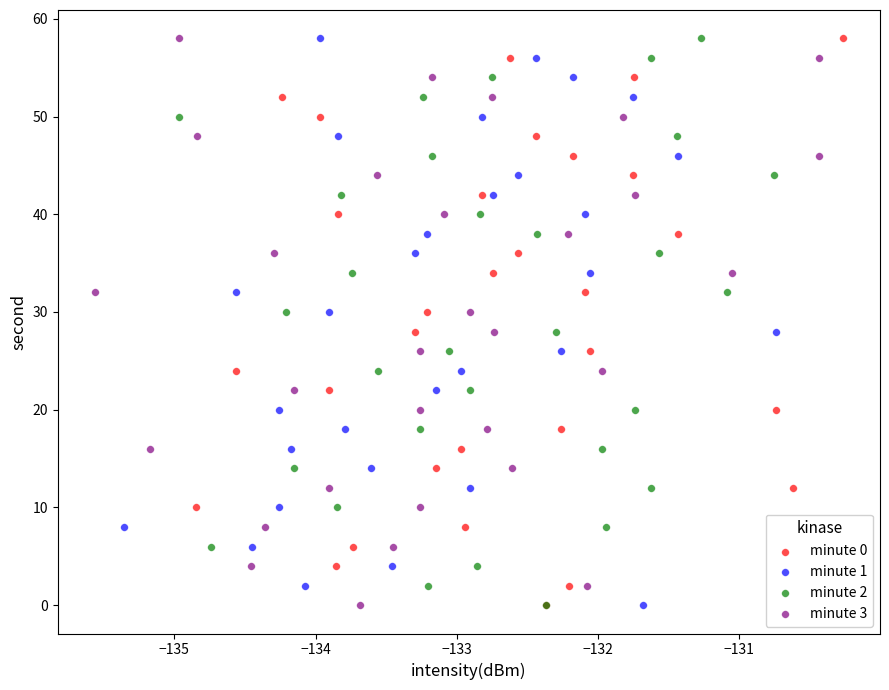

What are all the series names shown in the legend?

minute 0, minute 1, minute 2, minute 3